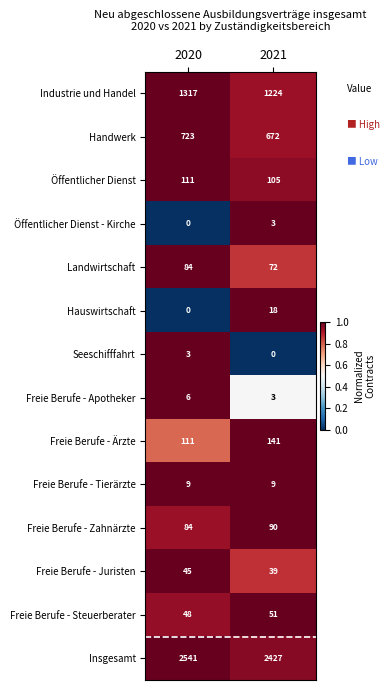

What is the maximum value for Öffentlicher Dienst?

111